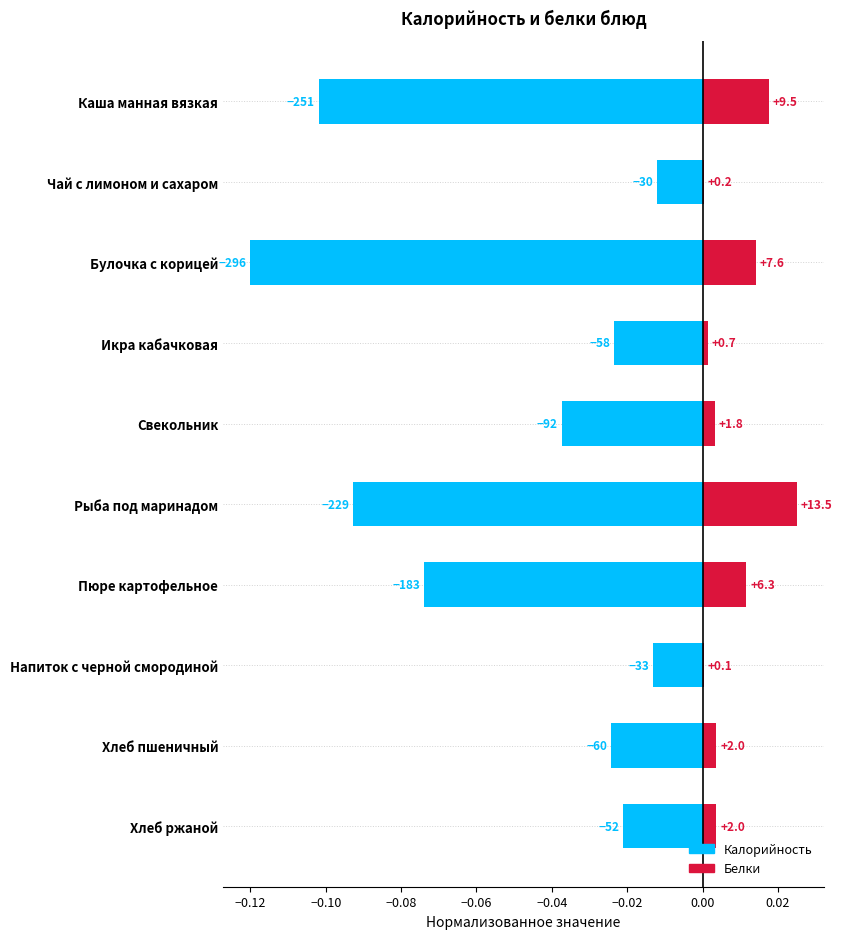

What are all the series names shown in the legend?

Калорийность, Белки